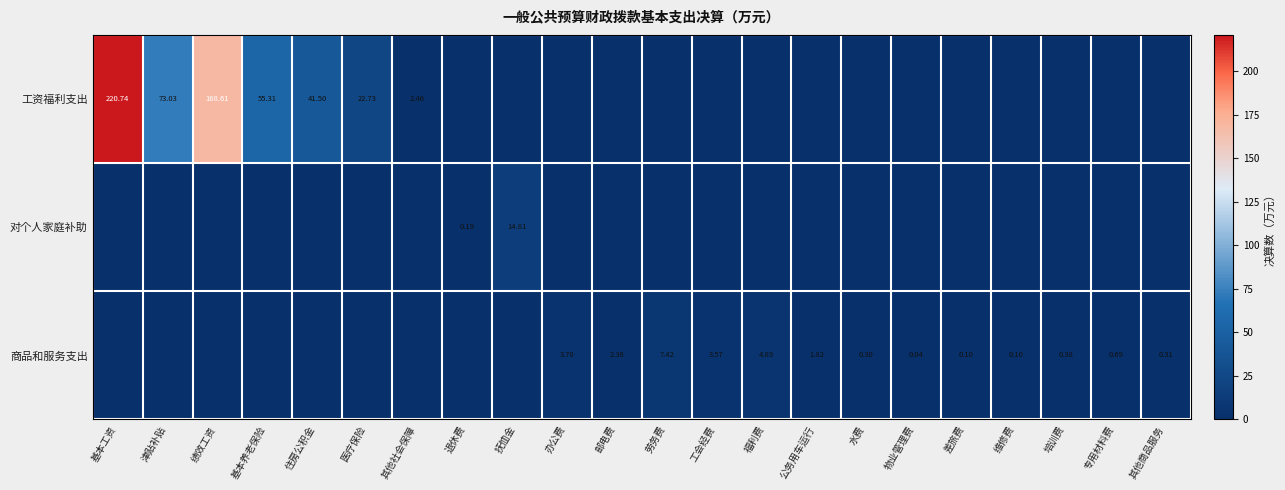

Which series has the largest range (max minus min)?

工资福利支出